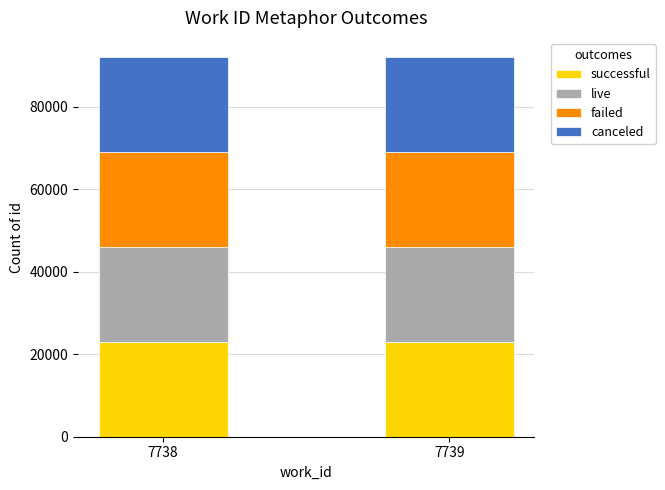

The value of successful at 7739 is 12881. True or false?

False